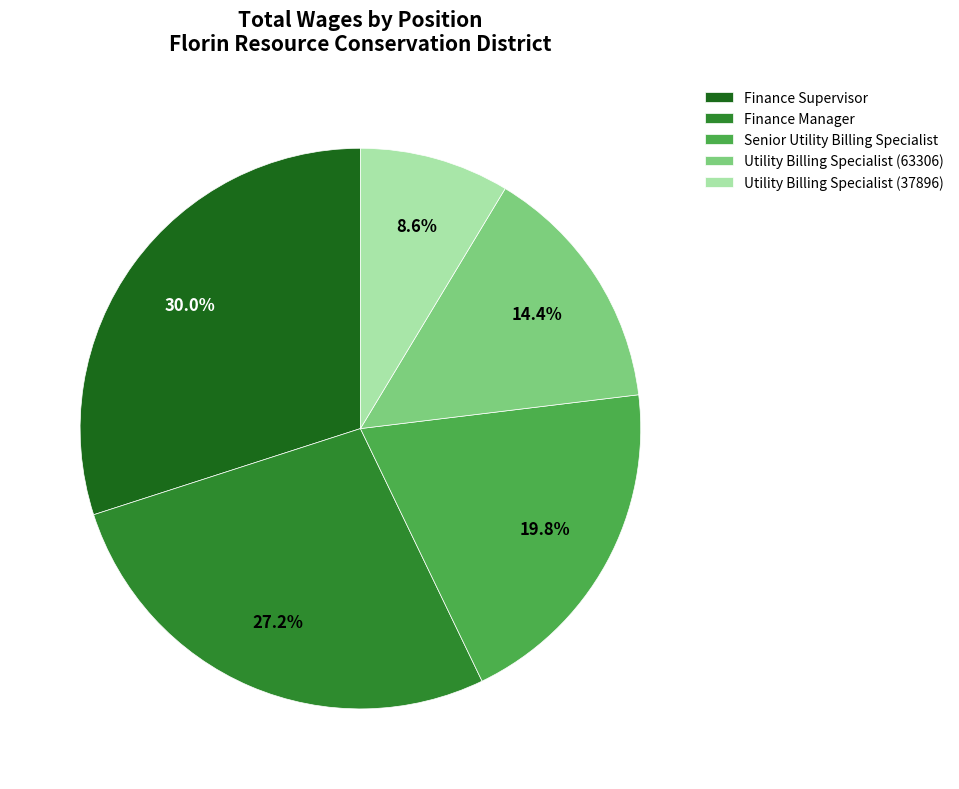

Which category has the smallest portion of the pie?

Utility Billing Specialist (37896)